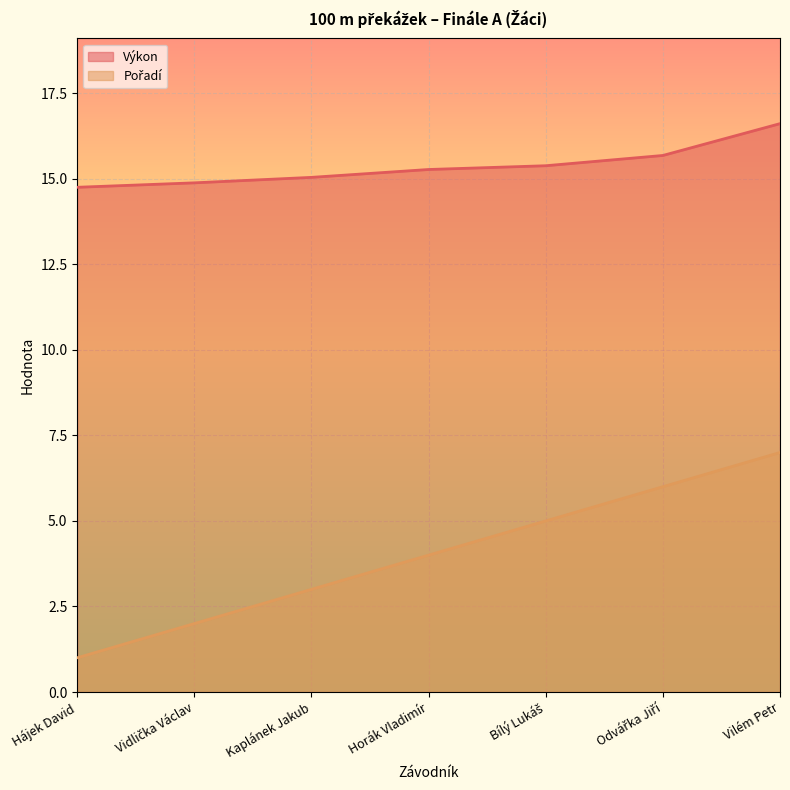

At how many categories does at least one series exceed 8?

7